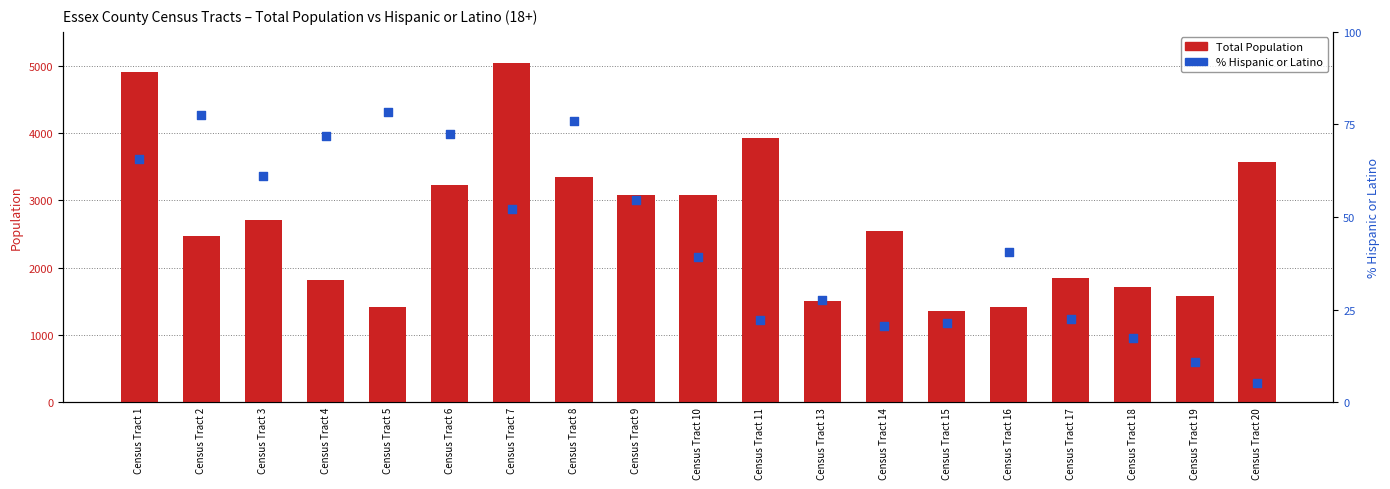

What is the total value across all series at Census Tract 6?

3303.5